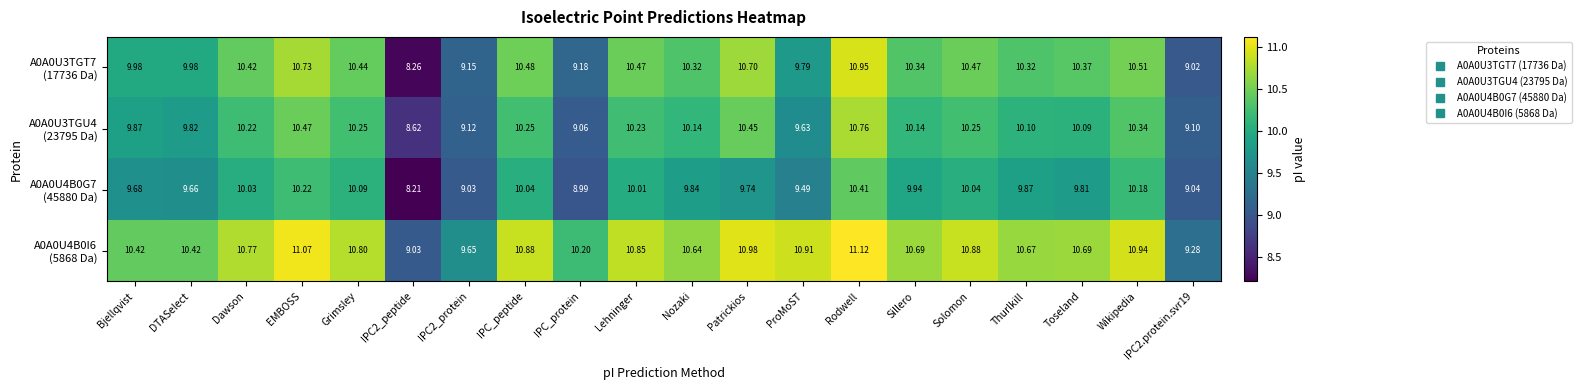

Which label corresponds to the largest value in the chart?

Rodwell